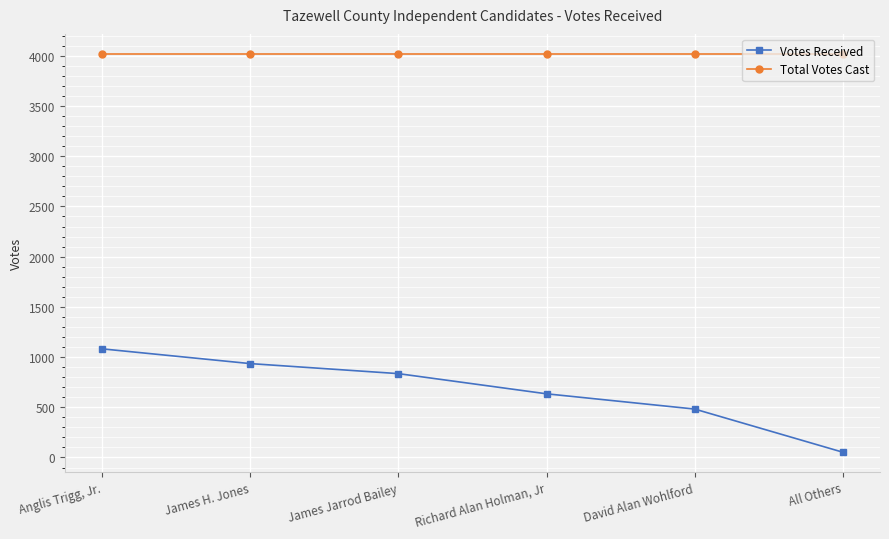

Is it true that Votes Received equals 482 at David Alan Wohlford?

True